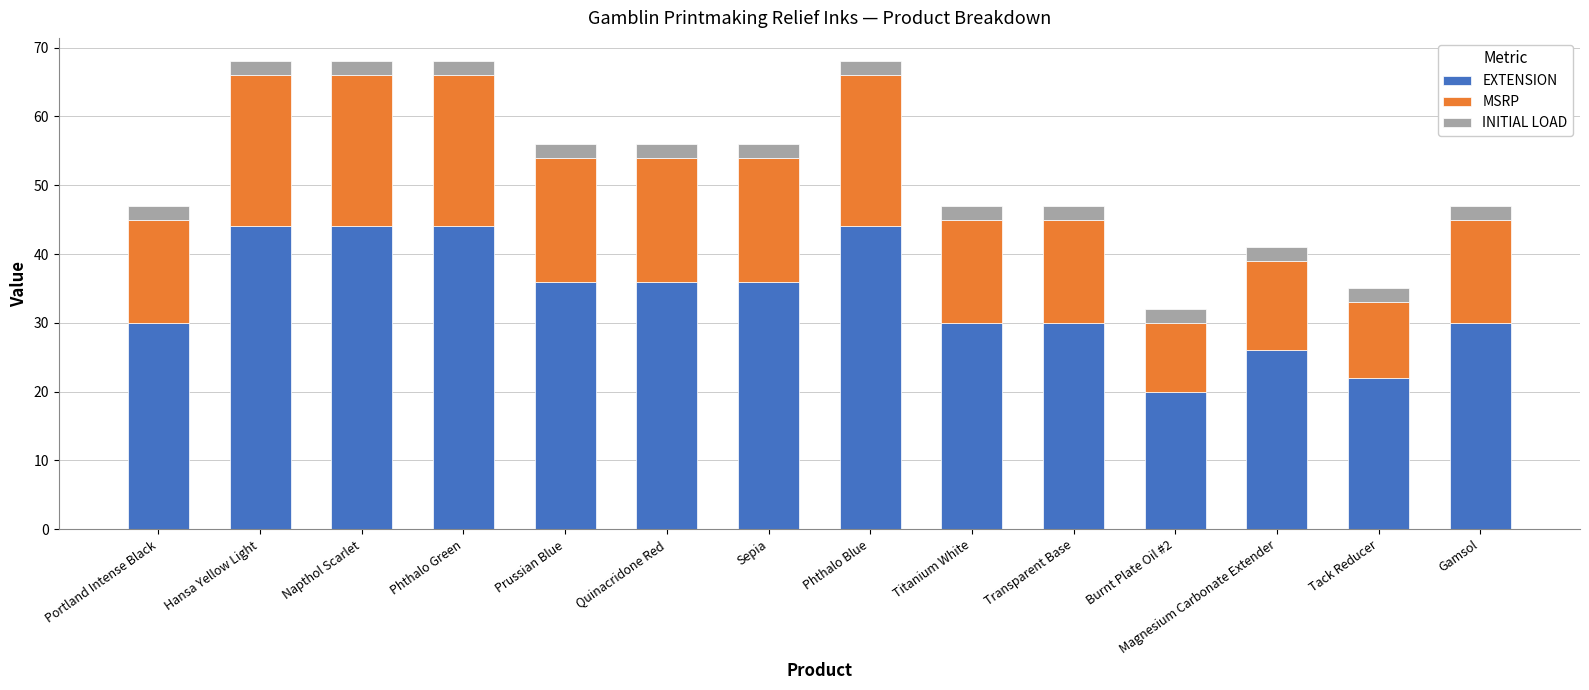

What is the value of the EXTENSION bar at the 11th from the left?

20